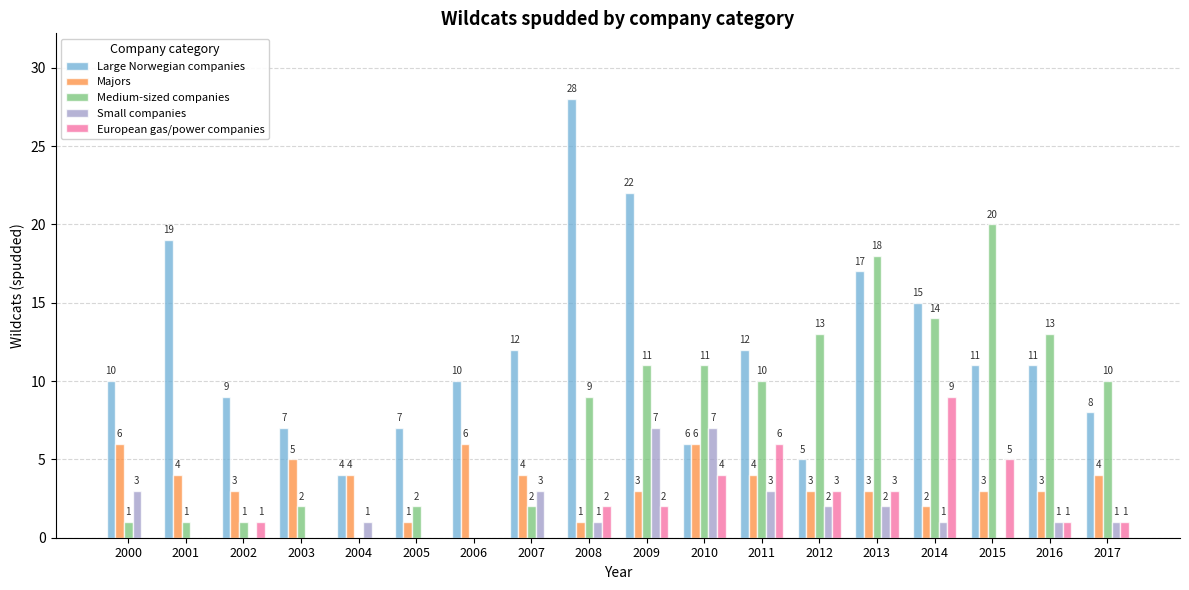

How many data points does each series have?

18